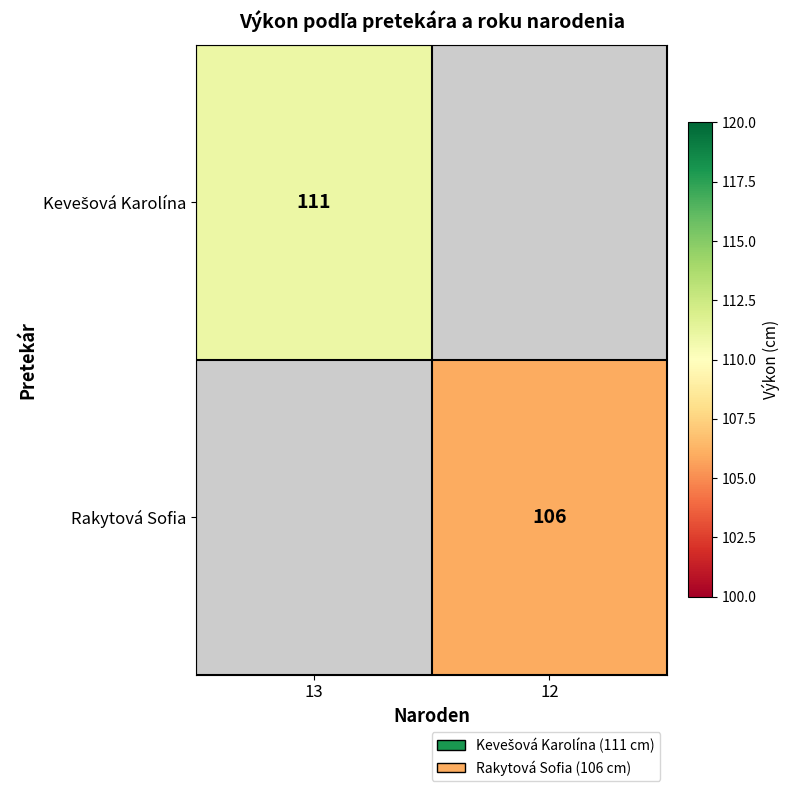

Is it true that Rakytová Sofia equals 106 at 12?

True